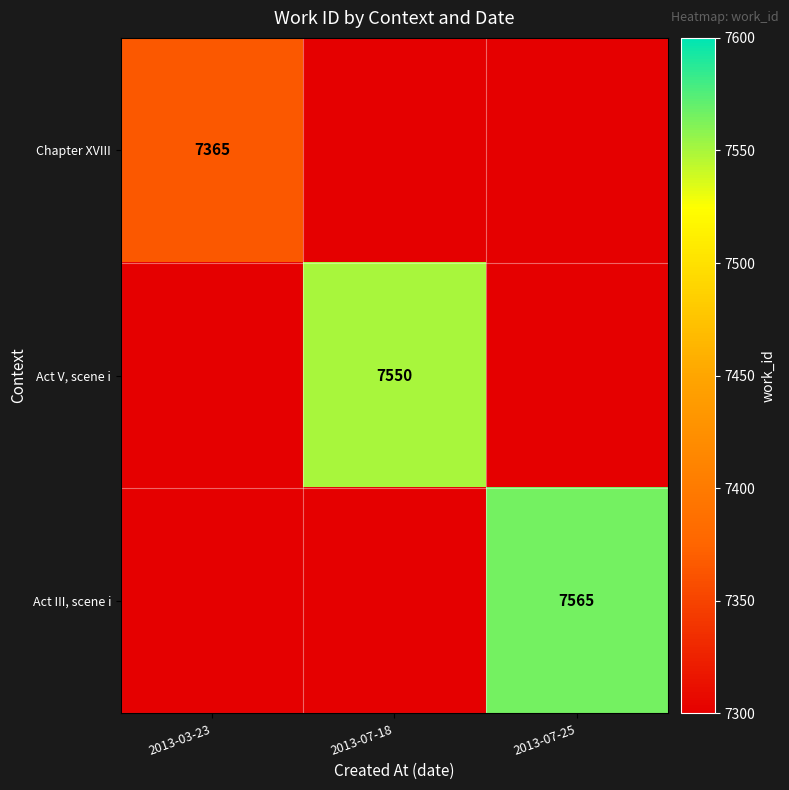

The Act III, scene i series shows 7565 at 2013-07-25. True or false?

True